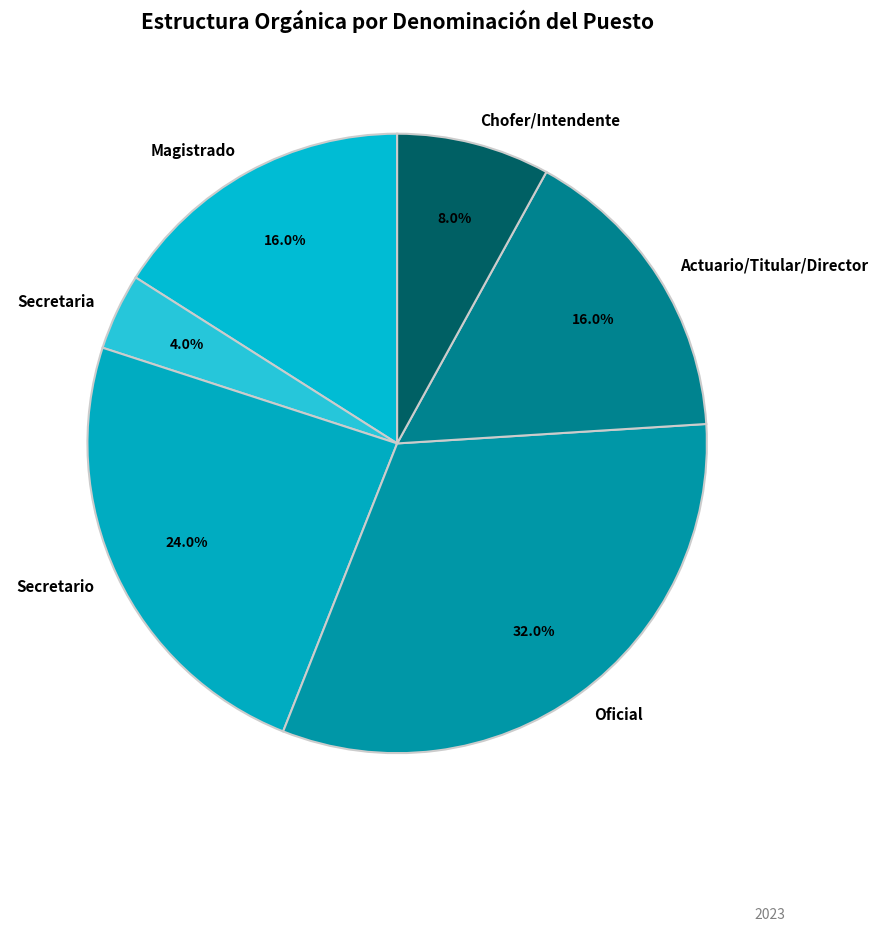

To the nearest percent, what percentage of the pie is Secretario?

24%